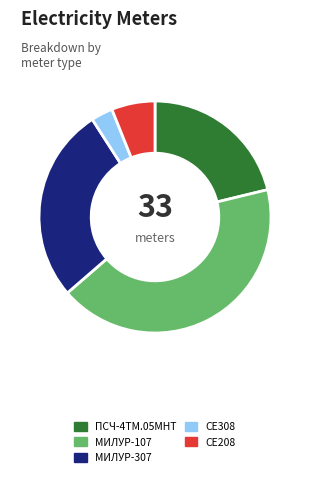

Does CE308 represent more than half of the total?

No